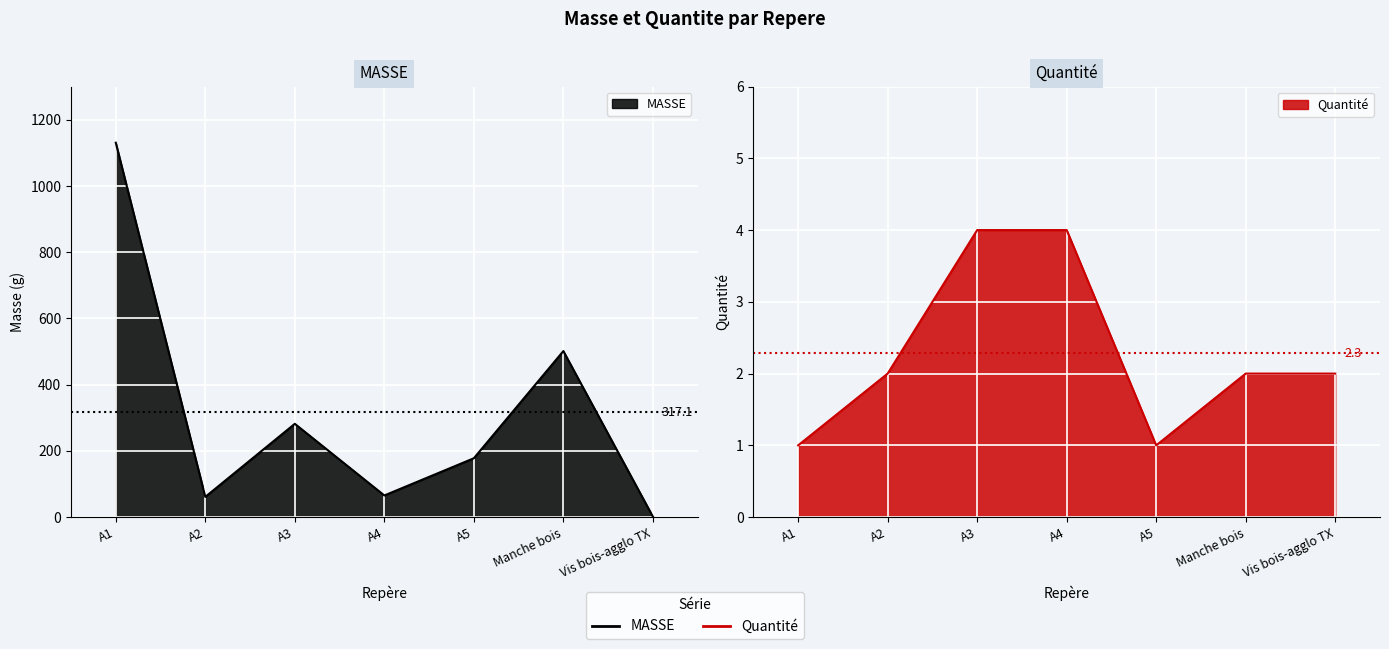

Does the chart display data point markers on the line(s)?

No